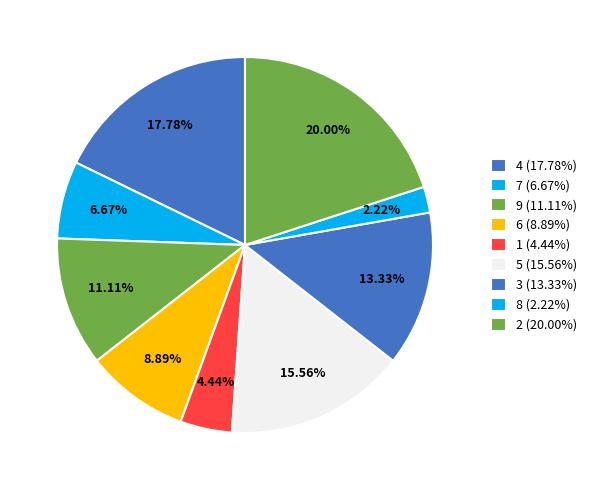

What portion of the pie excludes 6?

91.1%